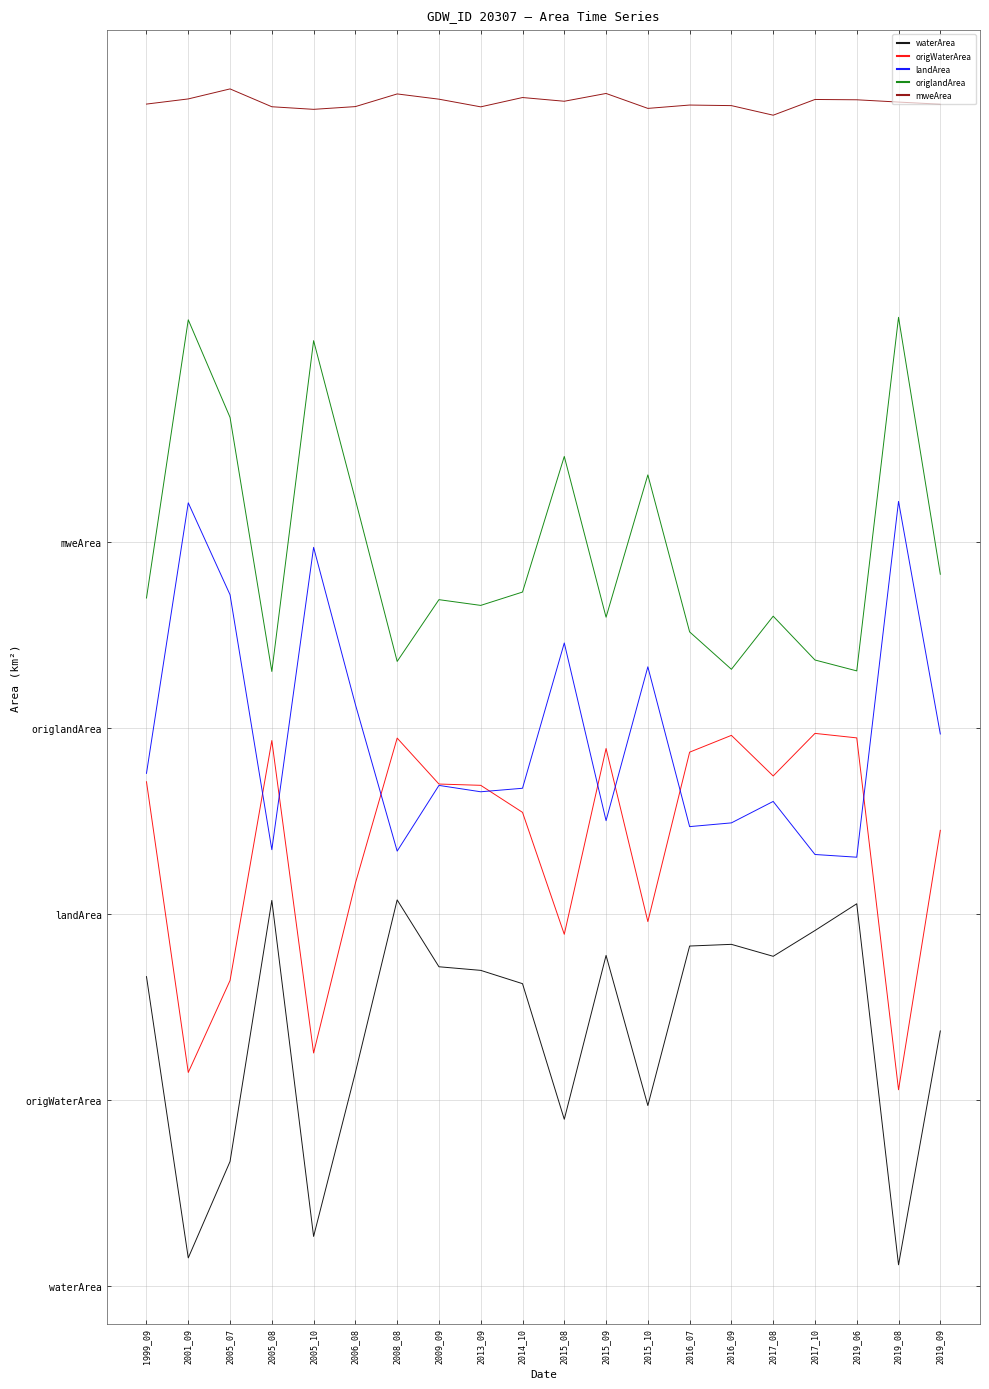

What is the value of the origlandArea point at the 18th from the left?

0.8